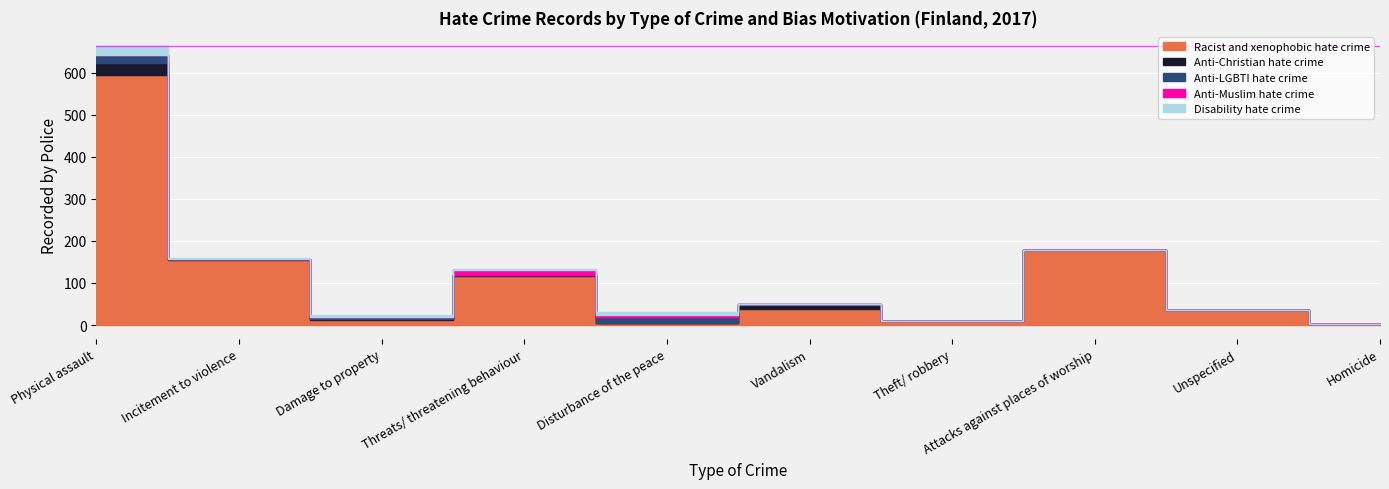

What is the label of the 6th point from the right?

Disturbance of the peace